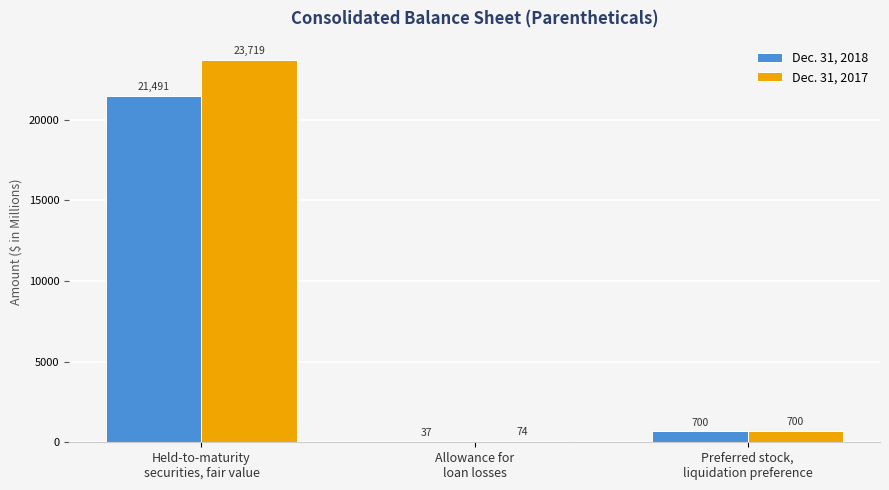

Between Allowance for
loan losses and Preferred stock,
liquidation preference, which series saw the biggest shift?

Dec. 31, 2018